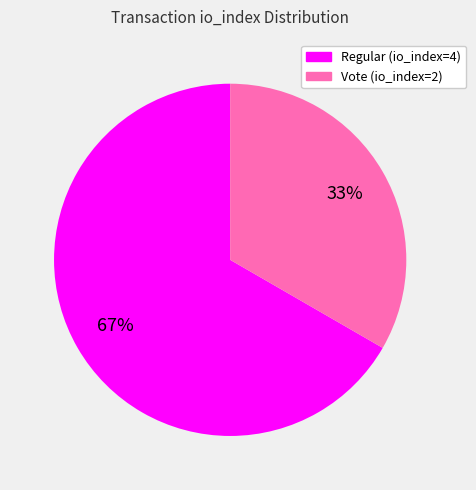

Rank the categories by value from lowest to highest.

Vote (io_index=2), Regular (io_index=4)